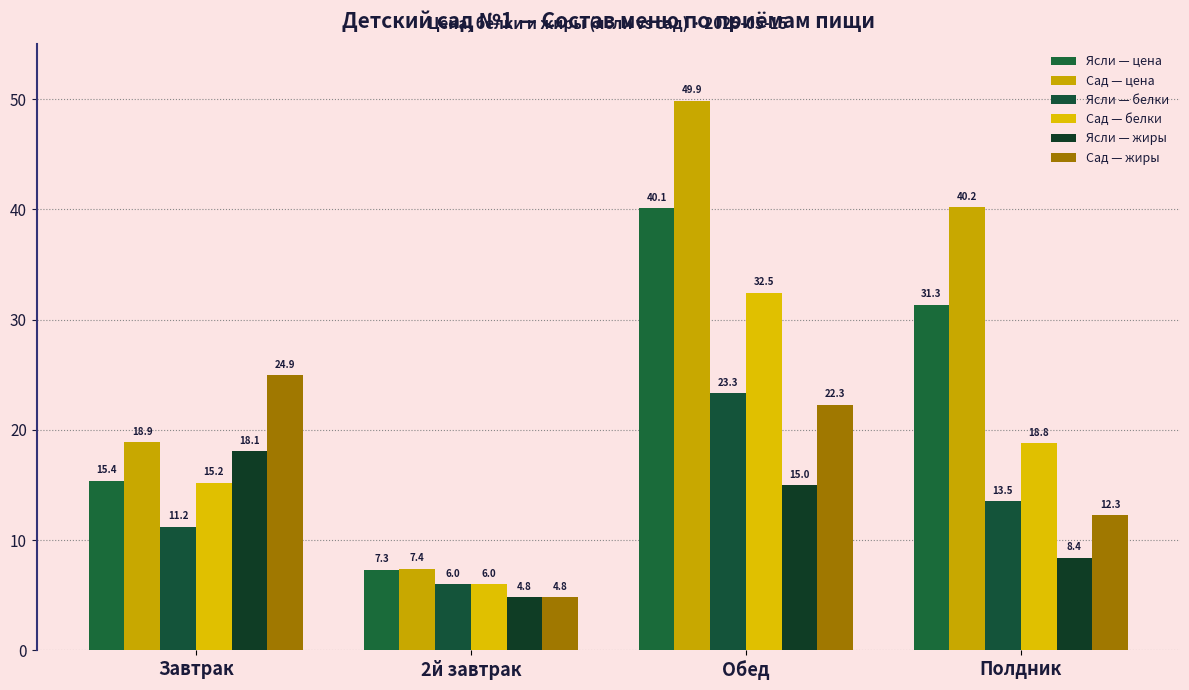

At how many categories does at least one series exceed 16?

3